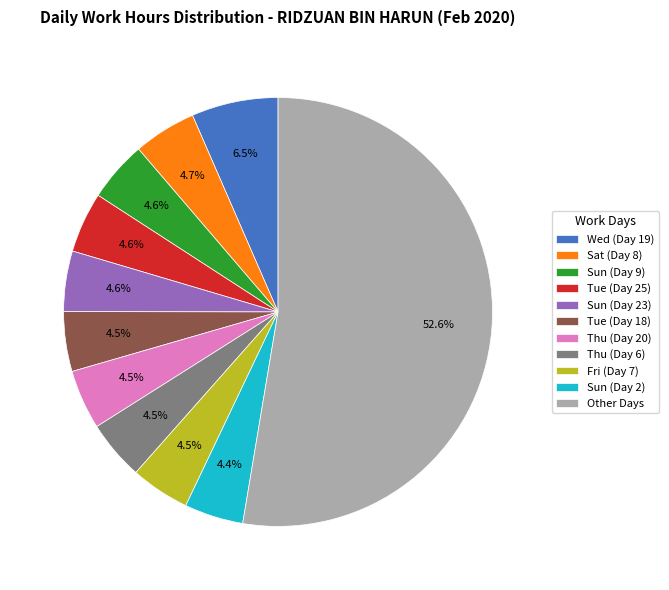

How many segments does this pie chart have?

11